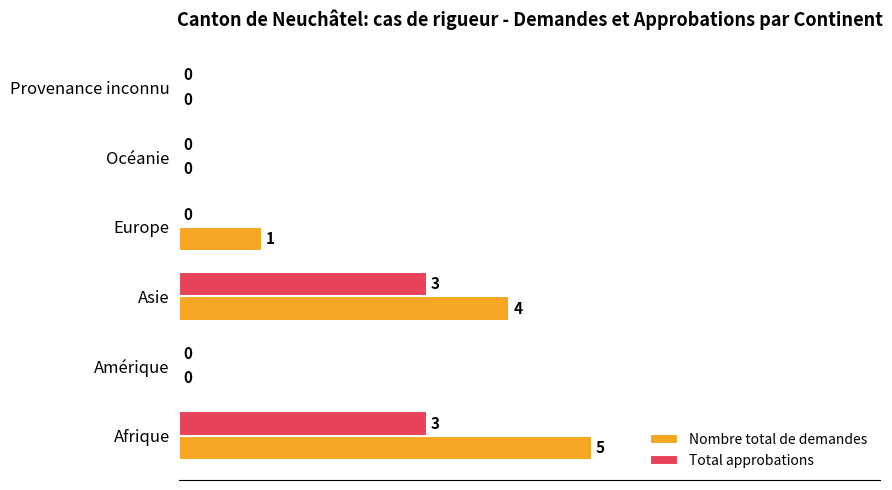

Is it true that Total approbations equals 2 at Provenance inconnu?

False